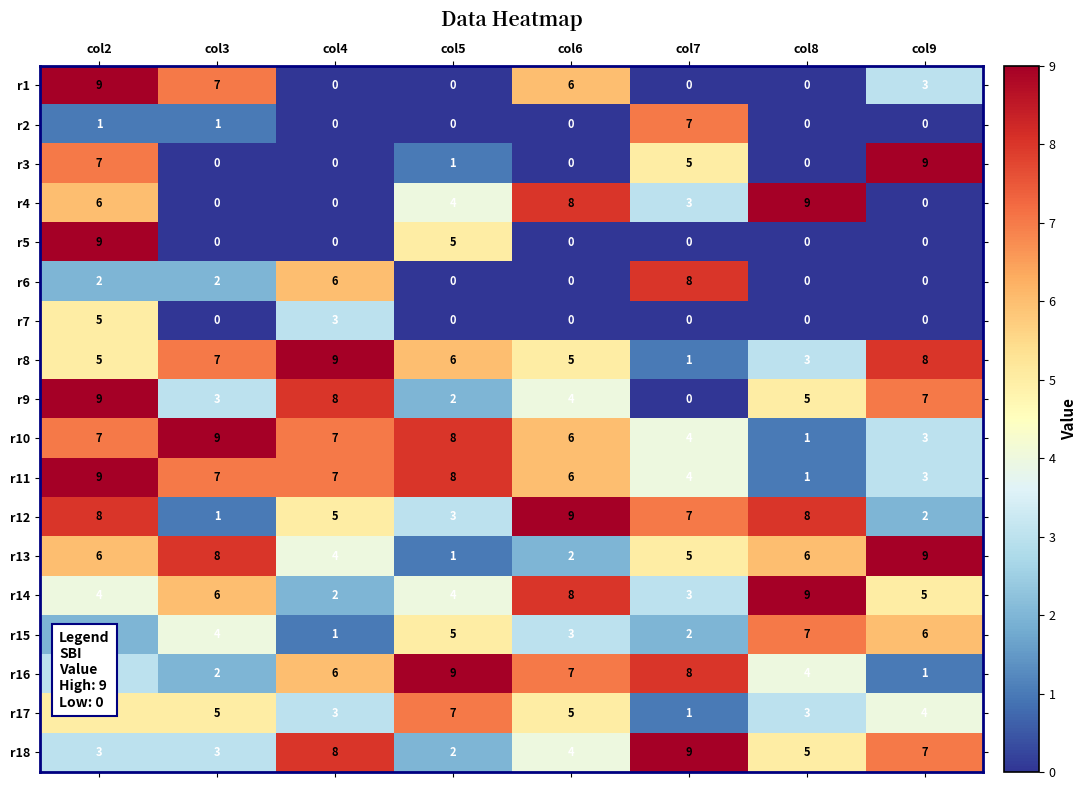

Between col4 and col8, which series saw the biggest shift?

r4